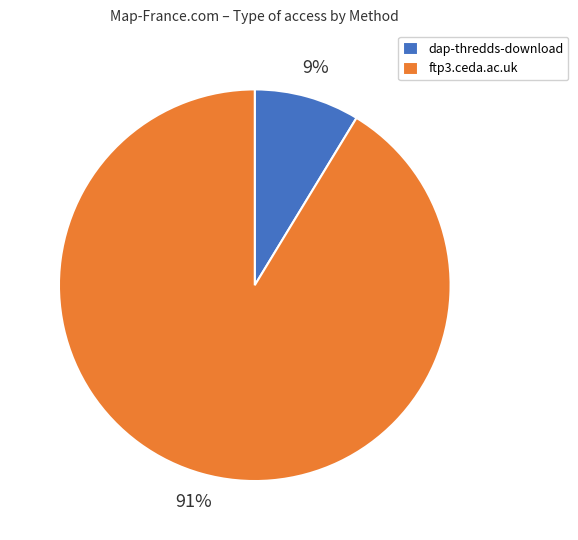

How many segments does this pie chart have?

2